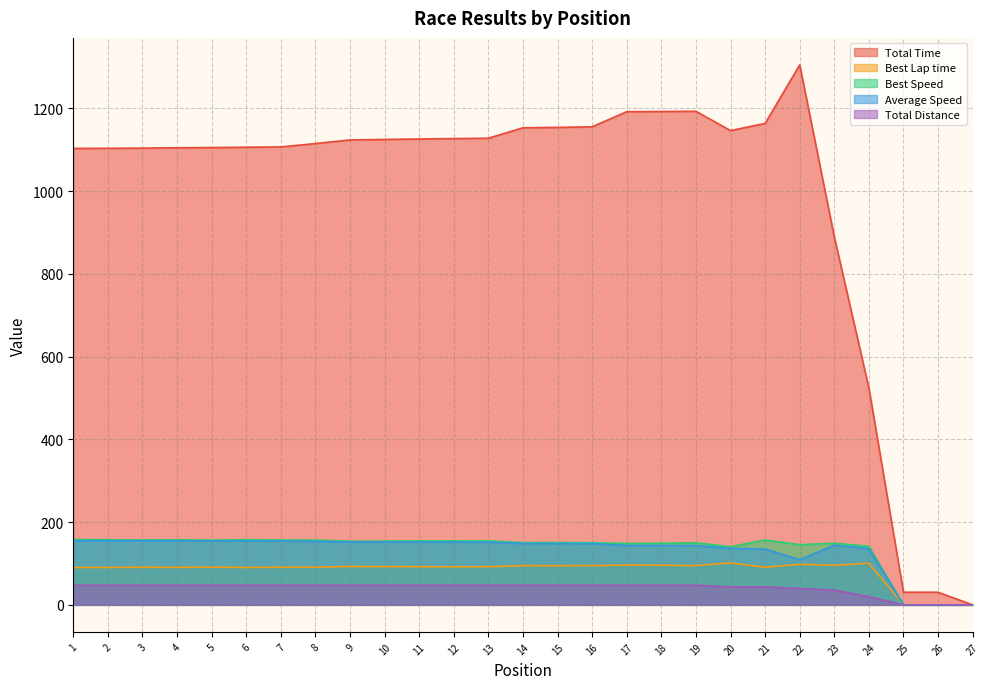

Reading right to left, what are all the values shown in this chart?

Total Time: 0.0	30.5	30.5	523.9	889.2	1304.7	1163.3	1146.0	1192.6	1192.1	1191.6	1155.2	1153.7	1152.8	1127.5	1126.7	1125.8	1124.6	1123.5	1114.7	1106.6	1105.8	1105.1	1104.5	1103.7	1103.2	1102.9
Best Lap time: 0.0	0.0	0.0	100.6	95.6	98.0	90.9	101.4	95.1	95.7	96.0	94.9	94.6	94.8	92.2	92.1	92.2	92.4	92.7	91.0	90.9	90.4	91.2	90.6	90.9	90.5	90.4
Best Speed: 0.0	0.0	0.0	141.7	149.0	145.4	156.7	140.5	149.8	148.9	148.4	150.1	150.5	150.3	154.5	154.6	154.5	154.1	153.6	156.5	156.7	157.5	156.3	157.2	156.7	157.4	157.6
Average Speed: 0.0	0.0	0.0	135.9	144.2	109.2	134.7	136.7	143.3	143.4	143.5	148.0	148.2	148.3	151.6	151.7	151.8	152.0	152.2	153.4	154.5	154.6	154.7	154.8	154.9	155.0	155.0
Total Distance: 0.0	0.0	0.0	19.8	35.6	39.6	43.5	43.5	47.5	47.5	47.5	47.5	47.5	47.5	47.5	47.5	47.5	47.5	47.5	47.5	47.5	47.5	47.5	47.5	47.5	47.5	47.5